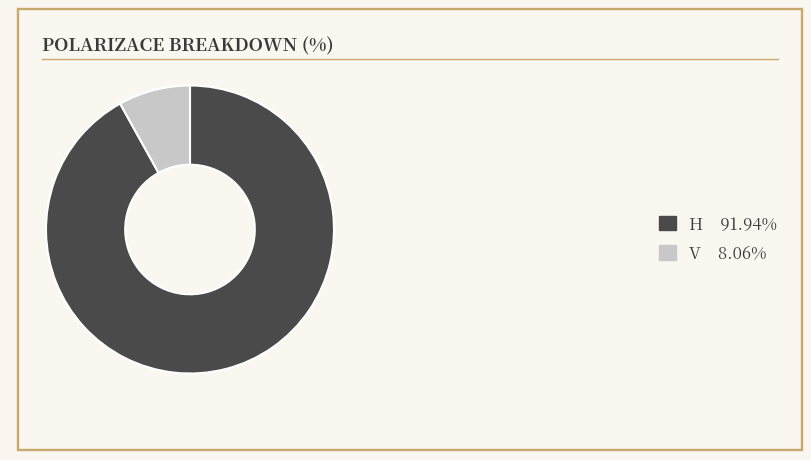

What is the majority slice?

H